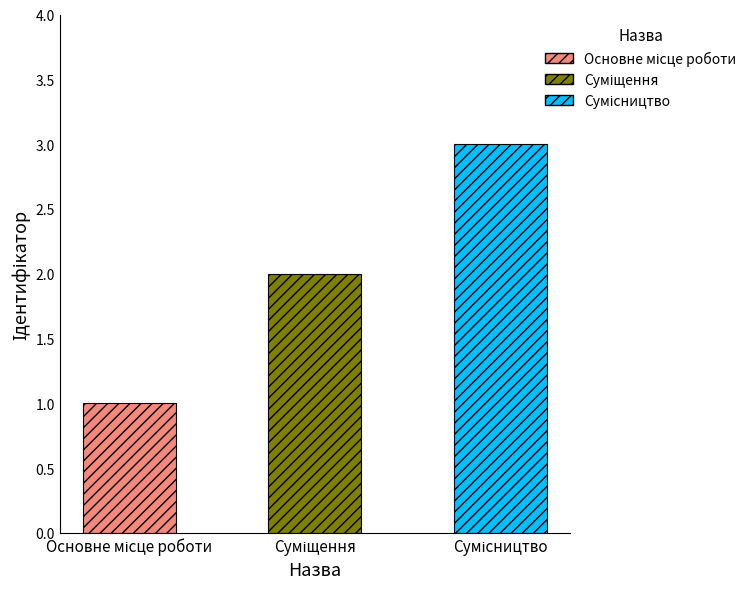

What is the difference between the values at Основне місце роботи and Сумісництво?

2